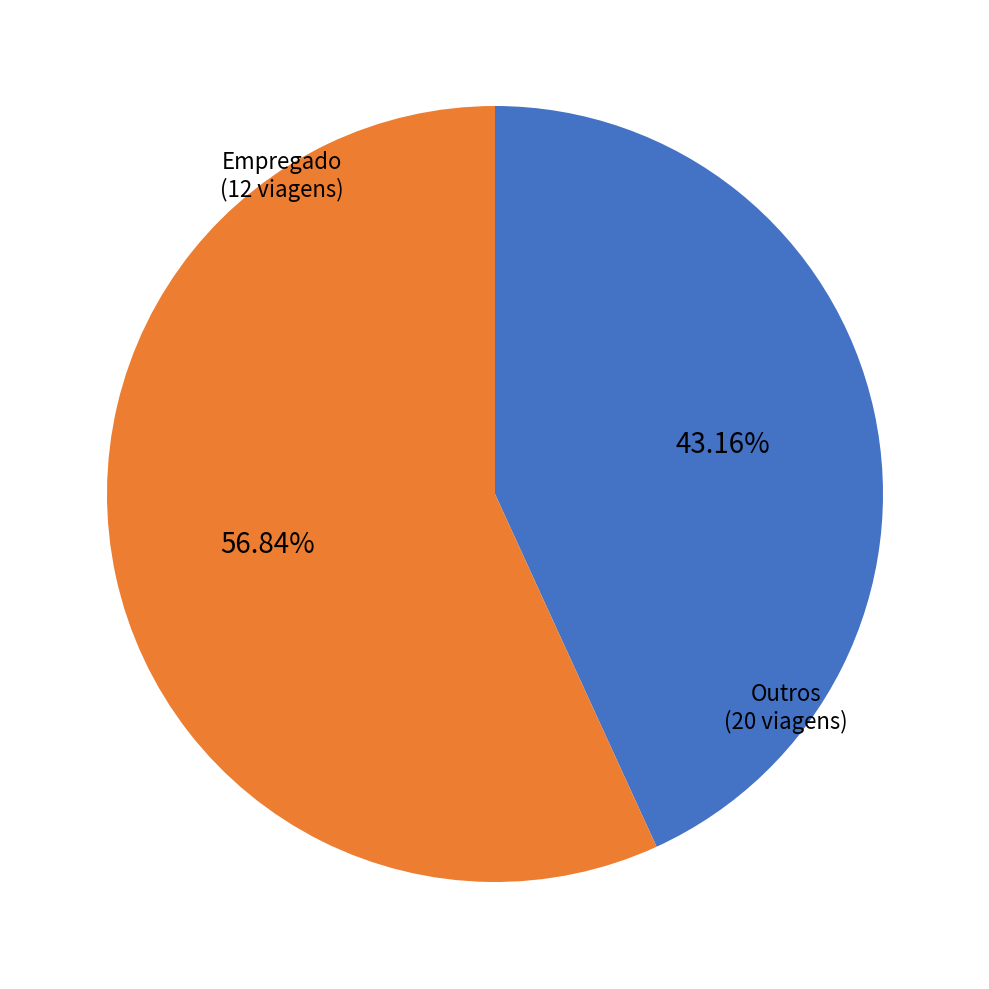

Is the sum of Outros and Empregado greater than half?

Yes